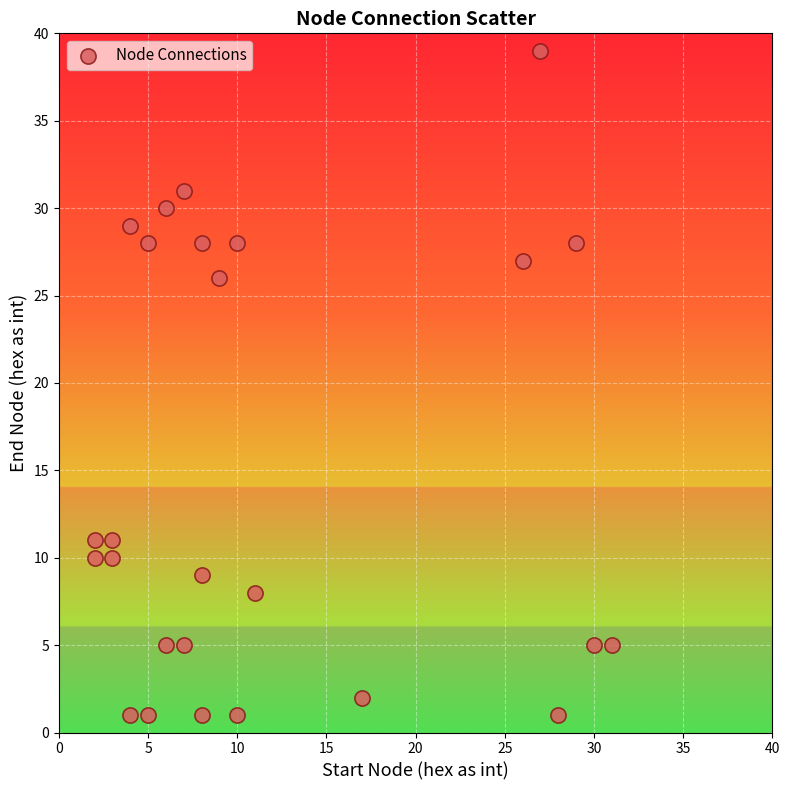

What Y value in the scatter plot is closest to 20?

26